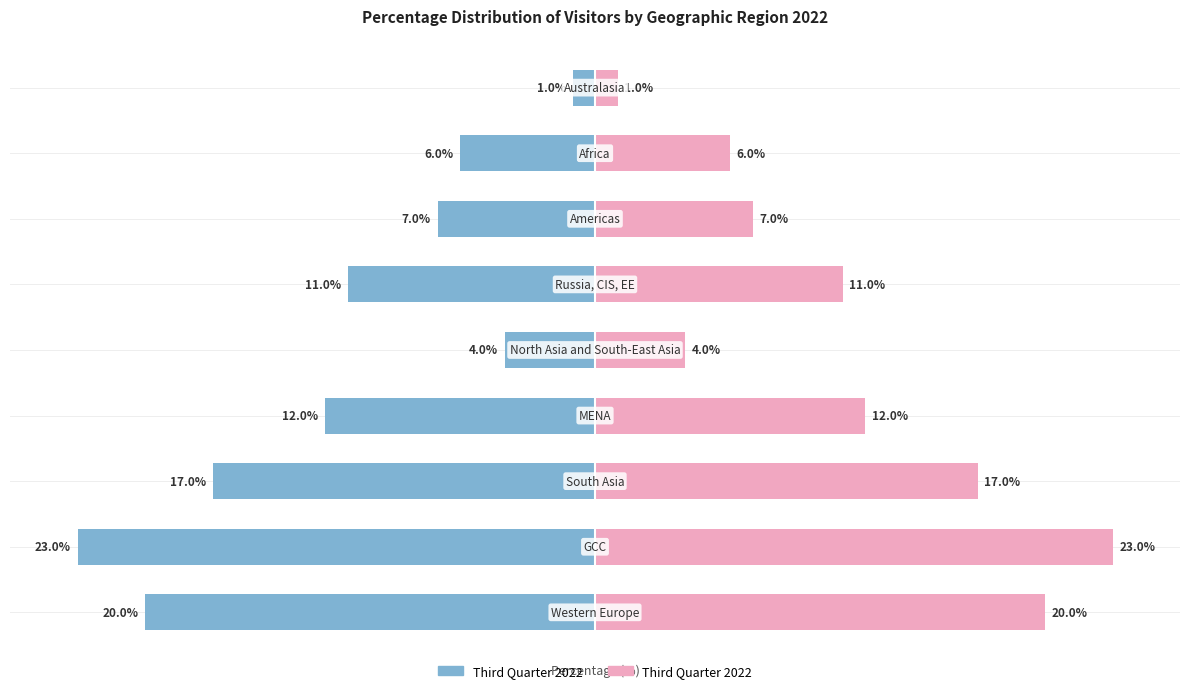

What is the minimum value for Third Quarter 2022 (Left)?

-23.0